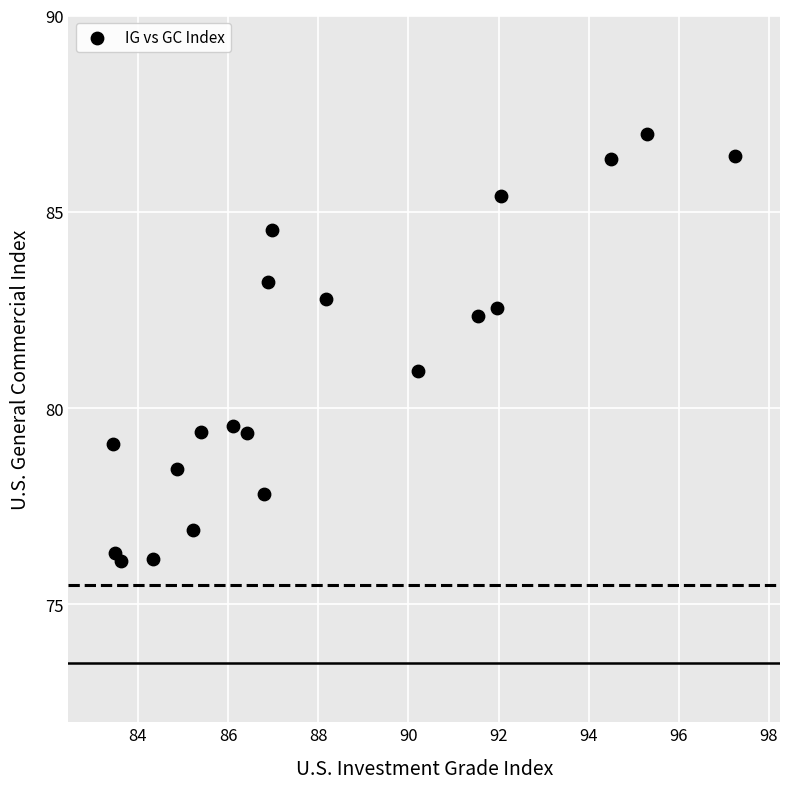

What is the range of Y values (max minus min)?

10.9